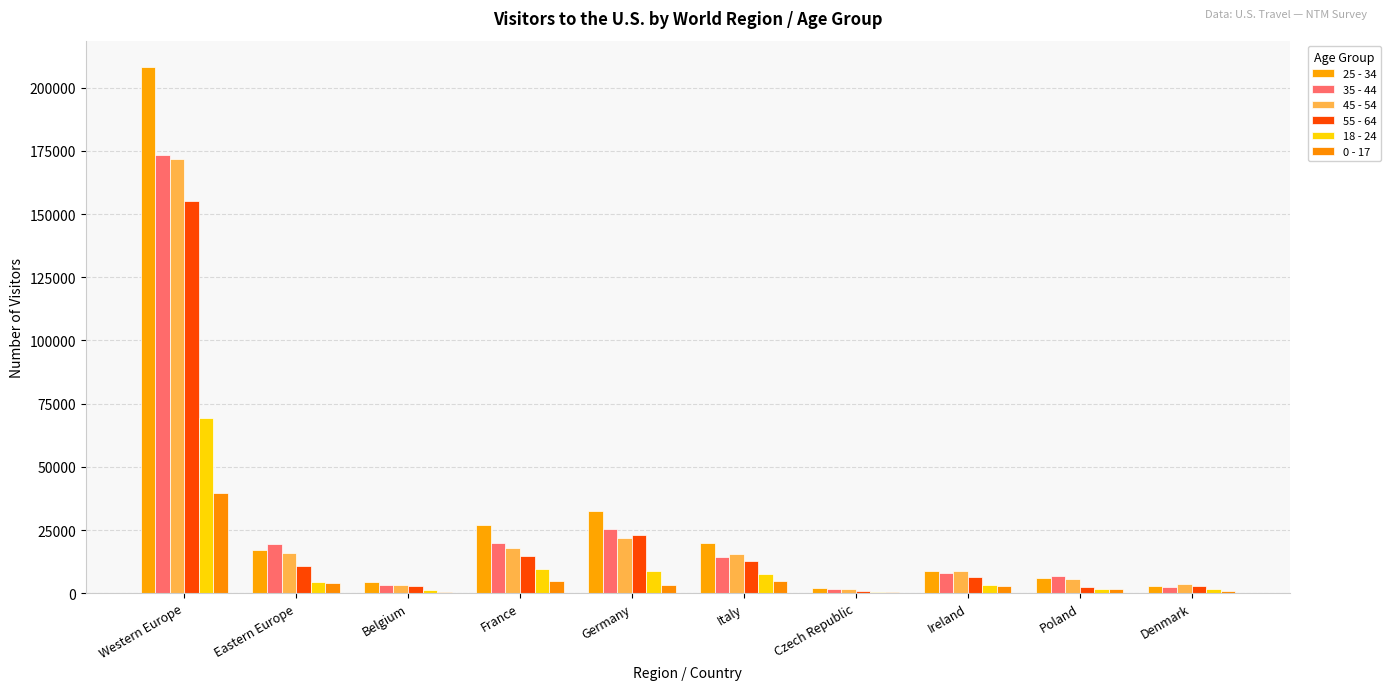

Which series changed the most between France and Italy?

25 - 34